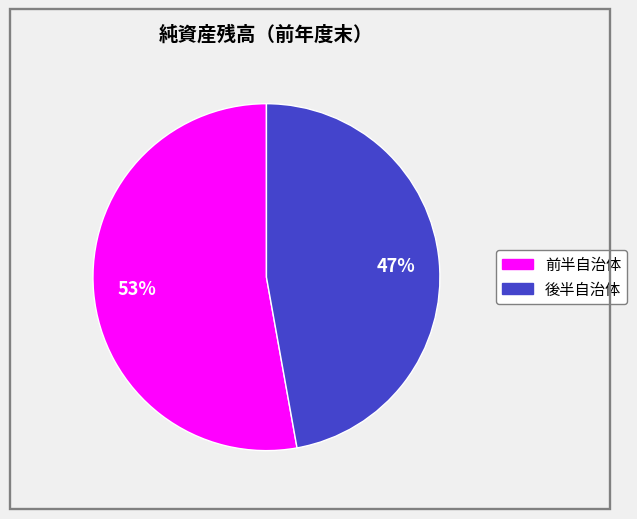

Is there a majority slice in this chart?

Yes